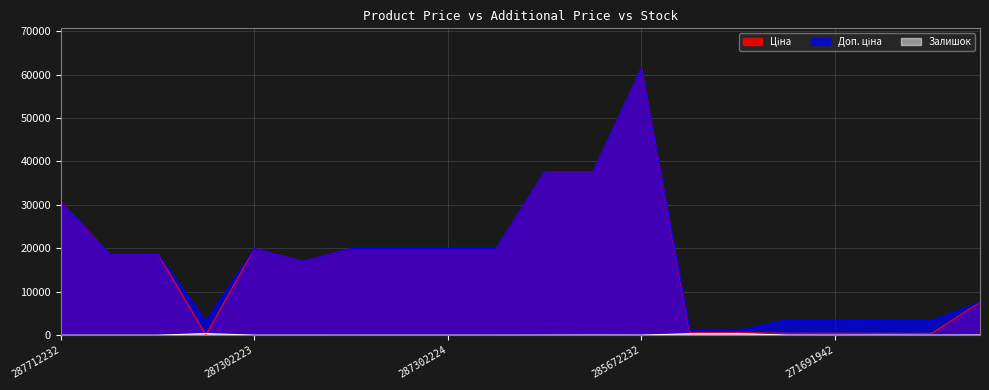

At how many categories does at least one series exceed 39537?

1